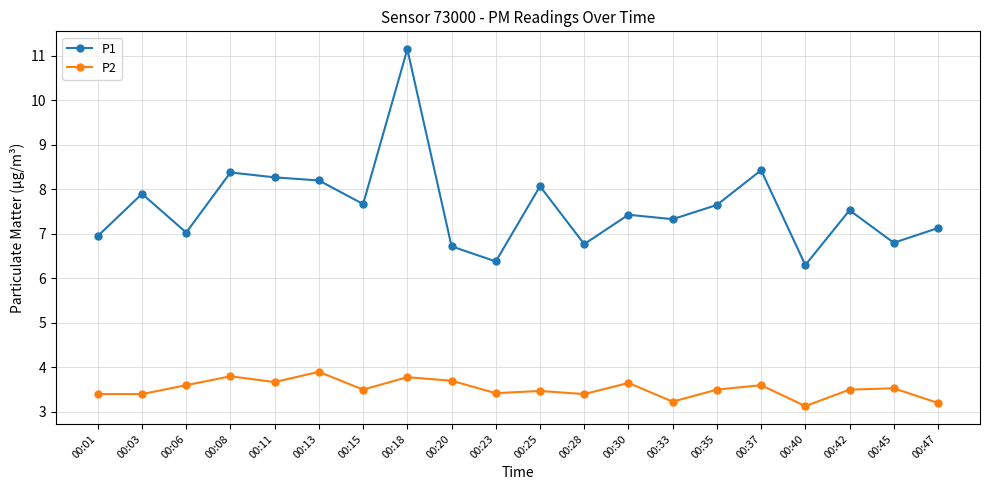

Which category has the highest value in the P2 series?

00:13